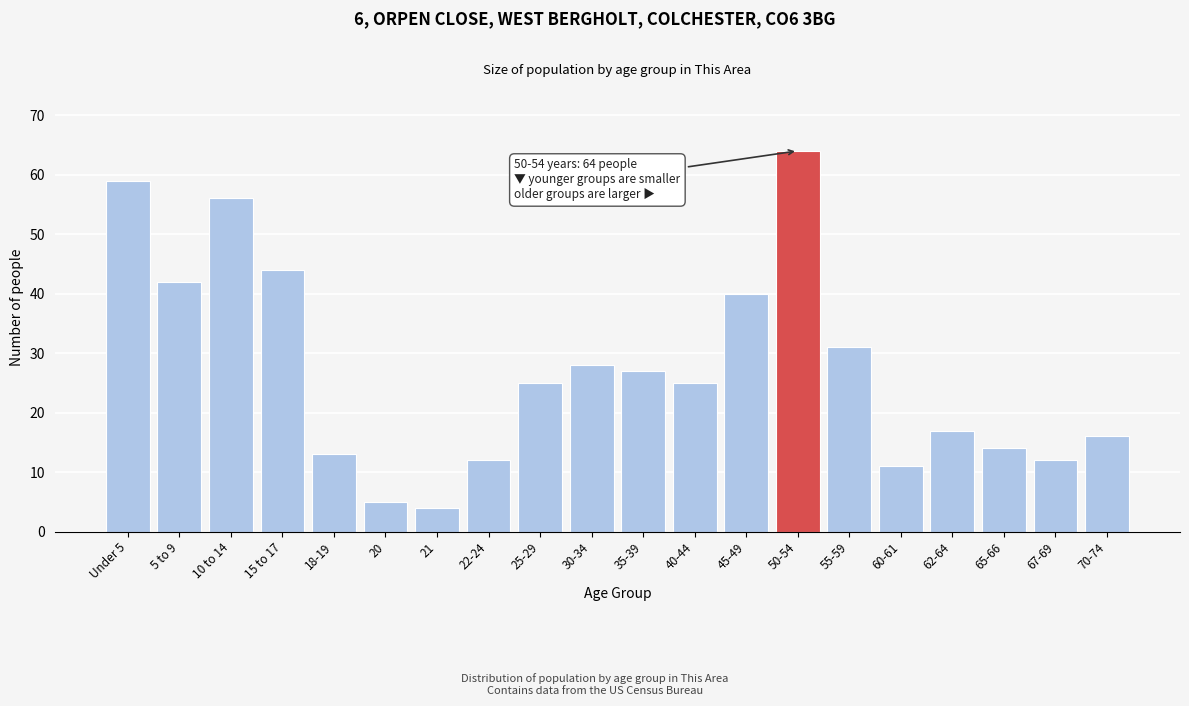

Reading left to right, what are all the values shown in this chart?

Under 5=59	5 to 9=42	10 to 14=56	15 to 17=44	18-19=13	20=5	21=4	22-24=12	25-29=25	30-34=28	35-39=27	40-44=25	45-49=40	50-54=64	55-59=31	60-61=11	62-64=17	65-66=14	67-69=12	70-74=16